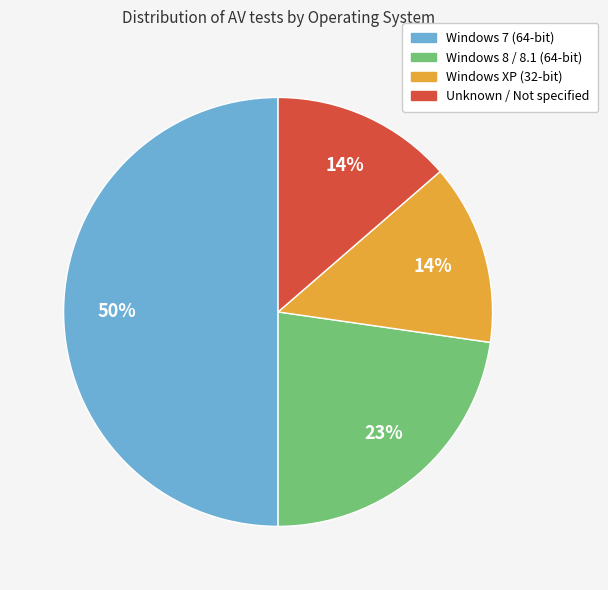

How many slices are in this pie chart?

4